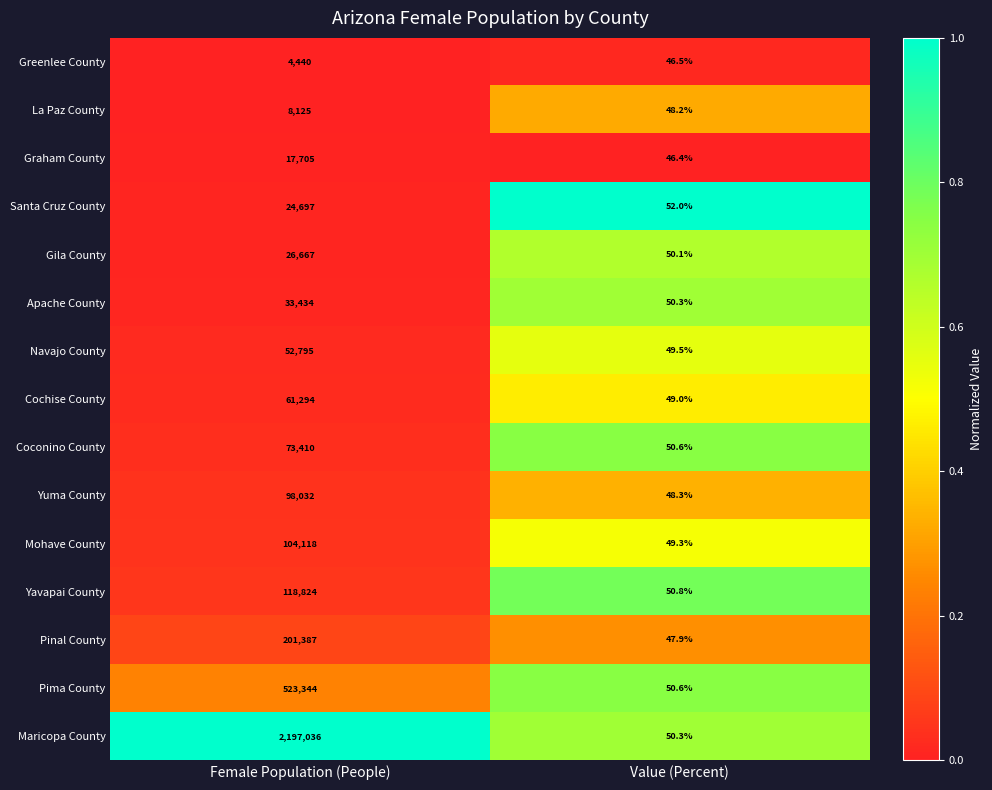

Reading left to right, list all the values displayed in this chart.

Greenlee County: 4440.0	46.5
La Paz County: 8125.0	48.2
Graham County: 17705.0	46.4
Santa Cruz County: 24697.0	52.0
Gila County: 26667.0	50.1
Apache County: 33434.0	50.3
Navajo County: 52795.0	49.5
Cochise County: 61294.0	49.0
Coconino County: 73410.0	50.6
Yuma County: 98032.0	48.3
Mohave County: 104118.0	49.3
Yavapai County: 118824.0	50.8
Pinal County: 201387.0	47.9
Pima County: 523344.0	50.6
Maricopa County: 2197036.0	50.3